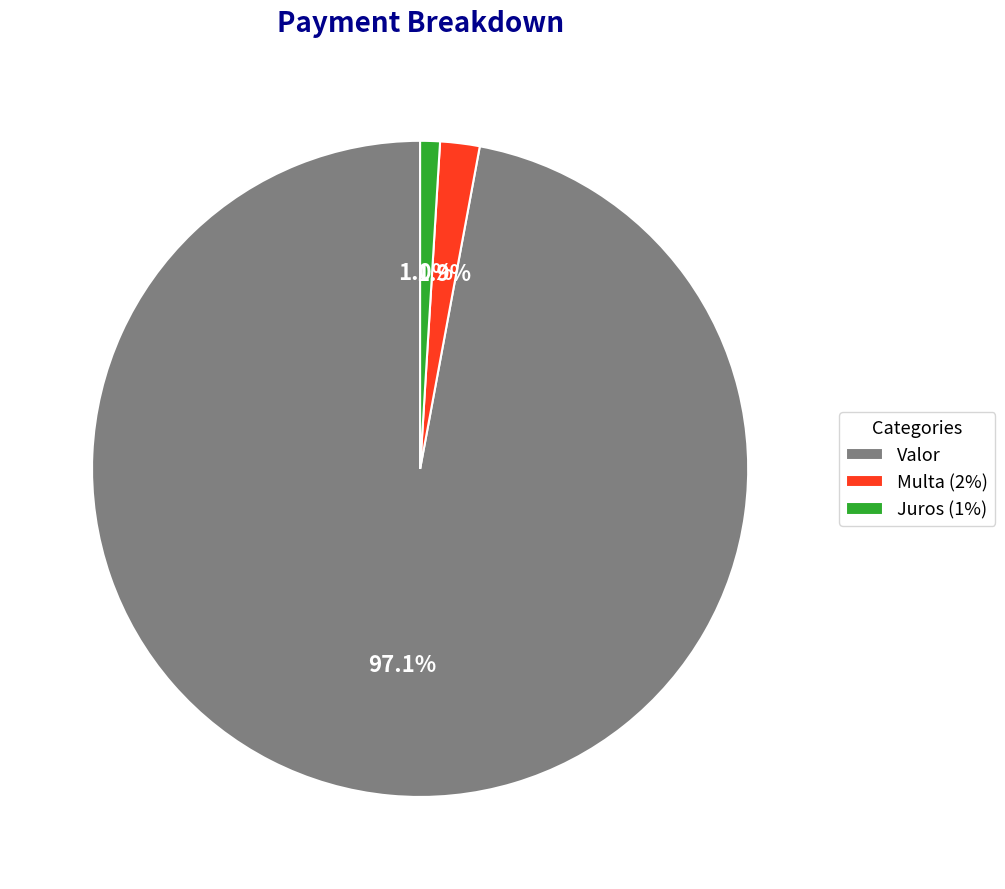

Is there any slice that represents more than half of the pie?

Yes